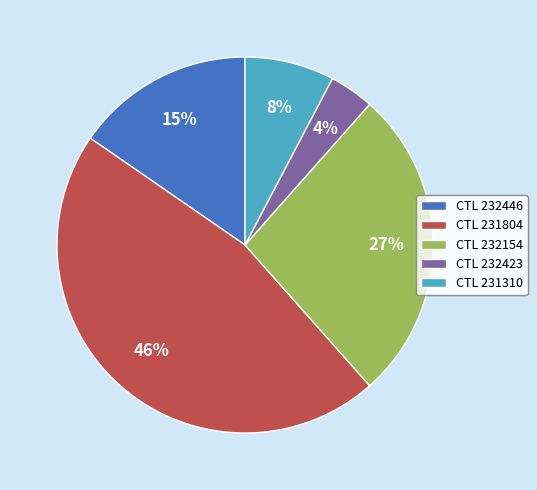

Which slice is the smallest?

CTL 232423